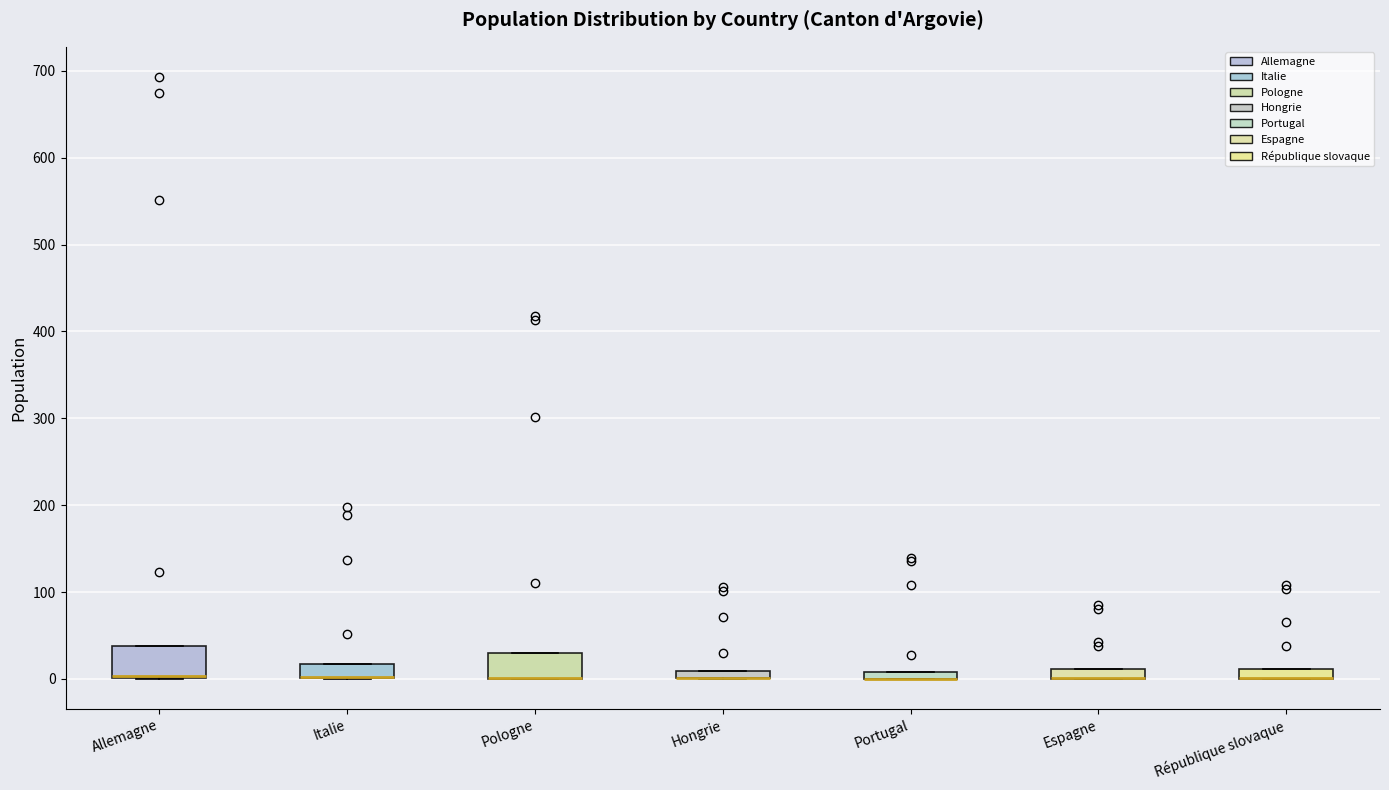

Where is the upper edge of the box for Espagne on the y-axis? The values are not printed on the chart, so give them approximately, as read against the axis.

10